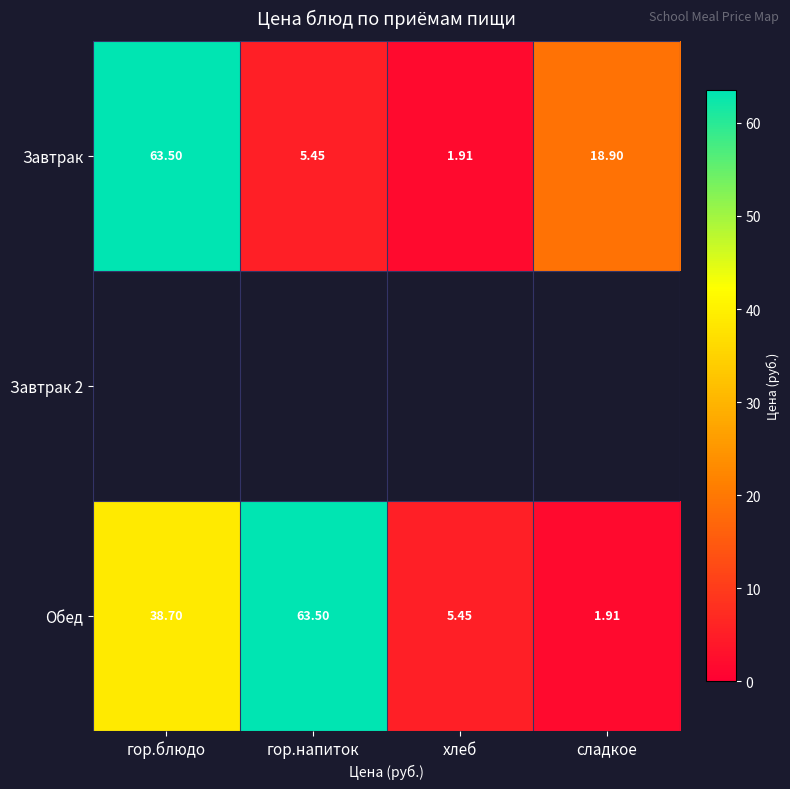

Is it true that Обед equals 63.5 at гор.напиток?

True